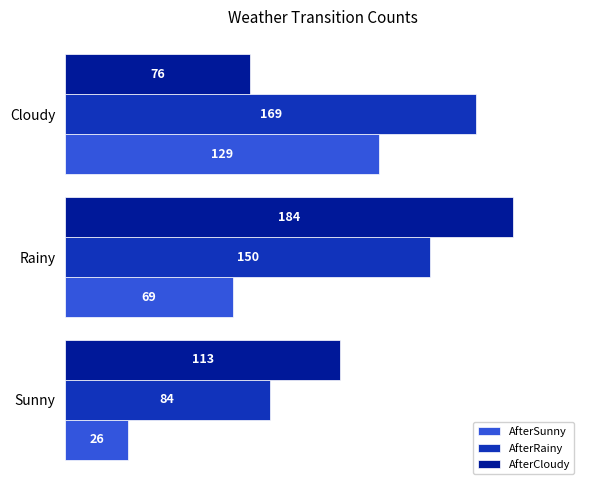

Is it true that AfterSunny equals 42 at Sunny?

False